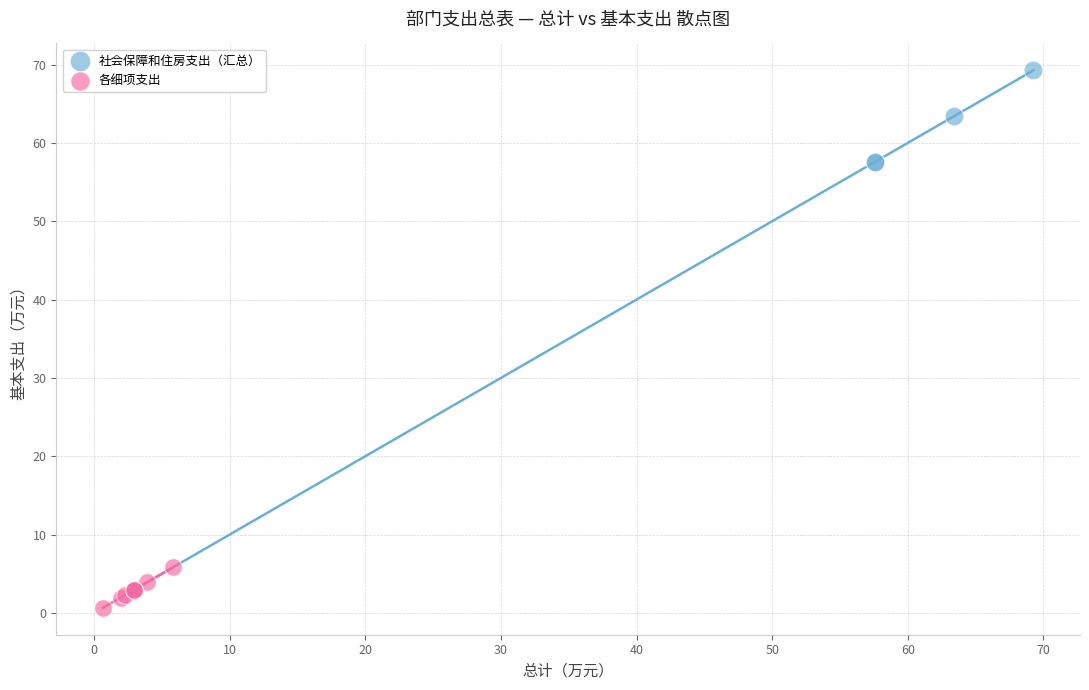

Which series has the largest Y range (max minus min)?

社会保障和住房支出（汇总）